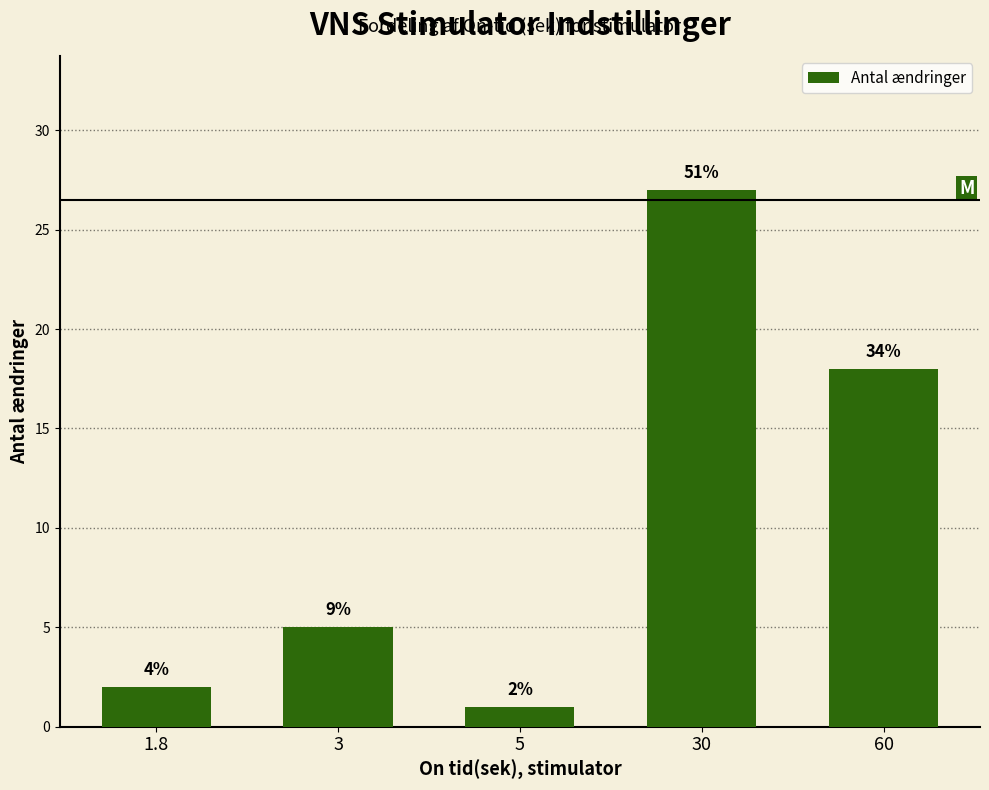

At which label is the value closest to 14?

60